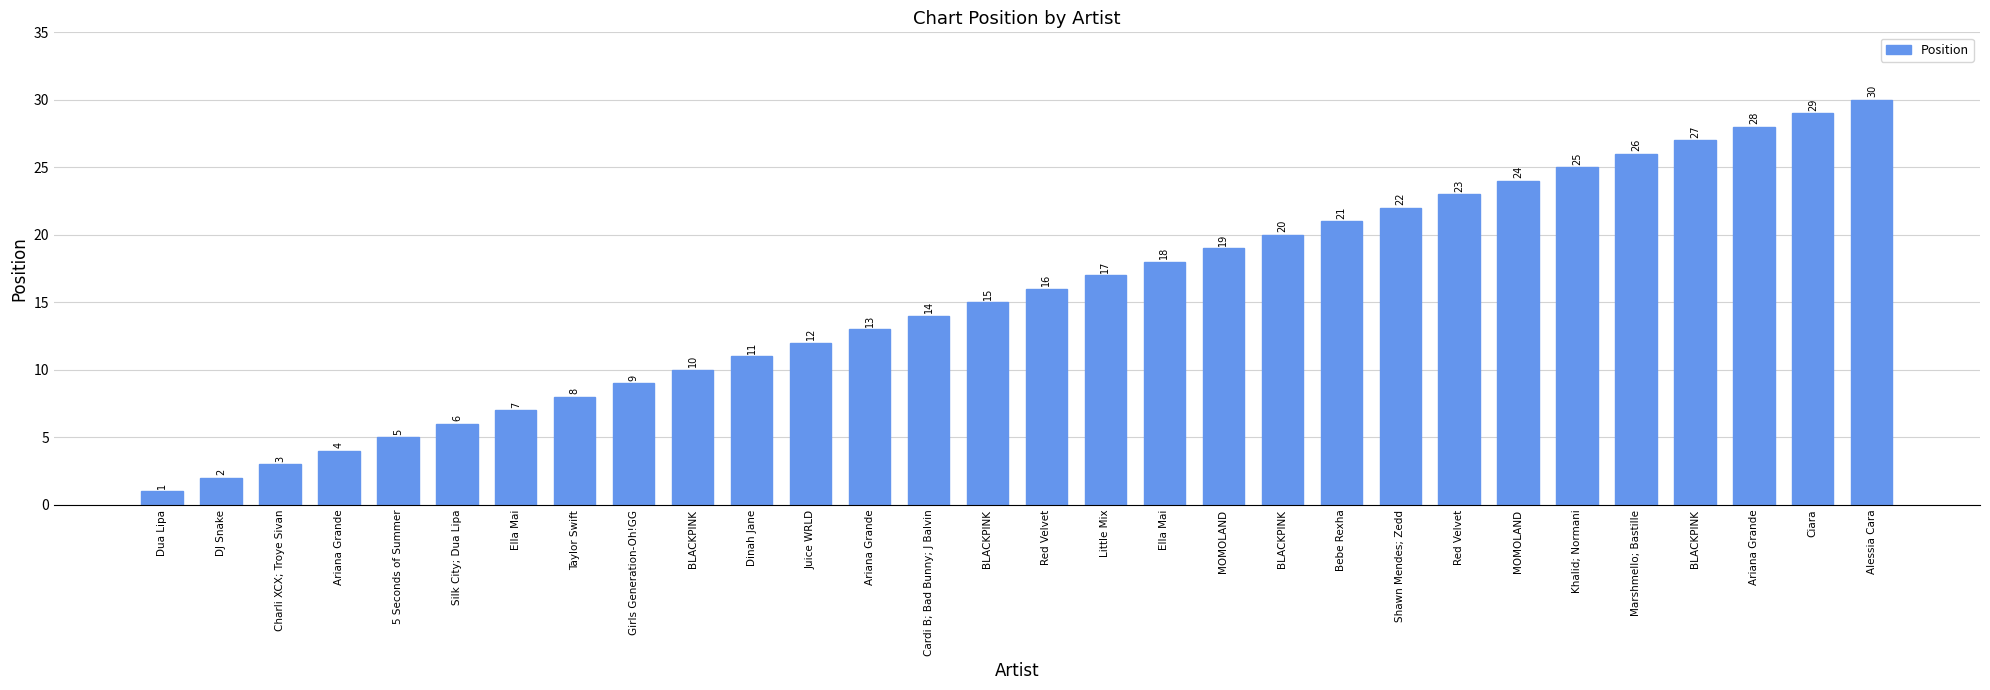

Does the chart contain any negative values?

No